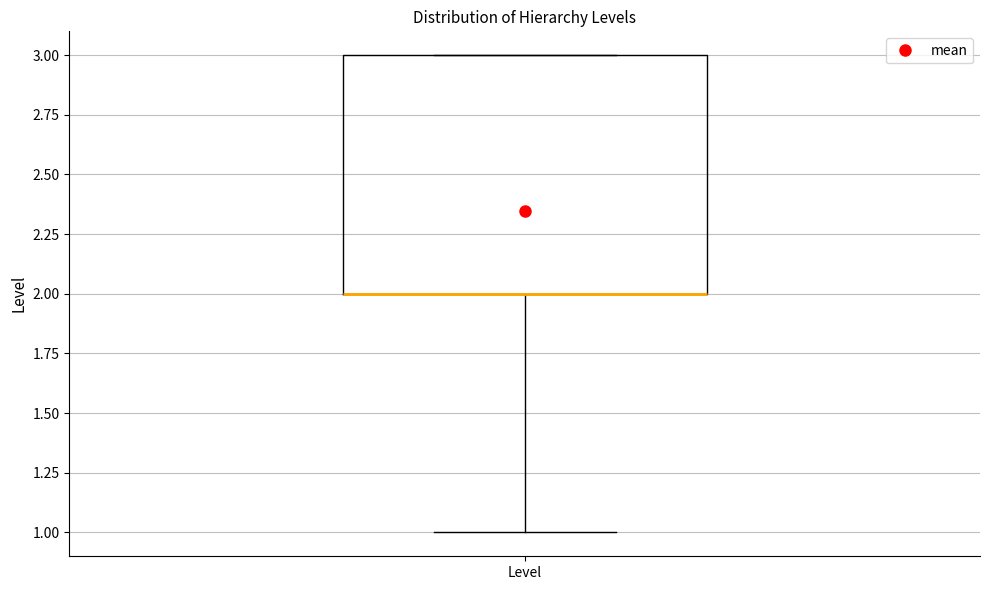

Read this box plot against the y-axis: the position of the median line, the range covered by the box, and the ends of both whiskers. The values are not printed on the chart, so give them approximately, as read against the axis.

median 2 (drawn on the box's lower edge), box 2 to 3, whiskers 1 to 3